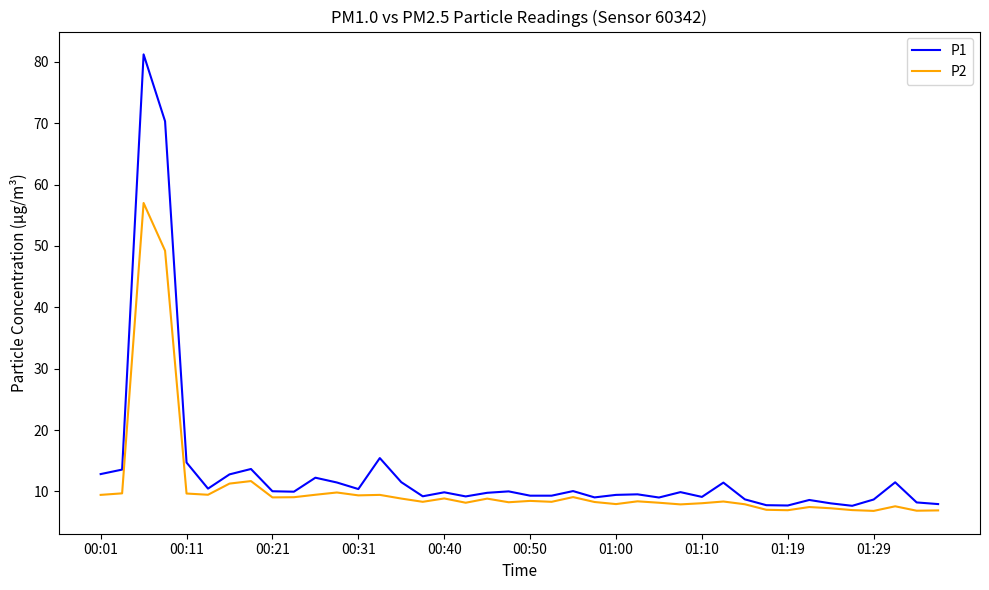

True or false: P1 has more than 0 points higher than both neighbors.

True